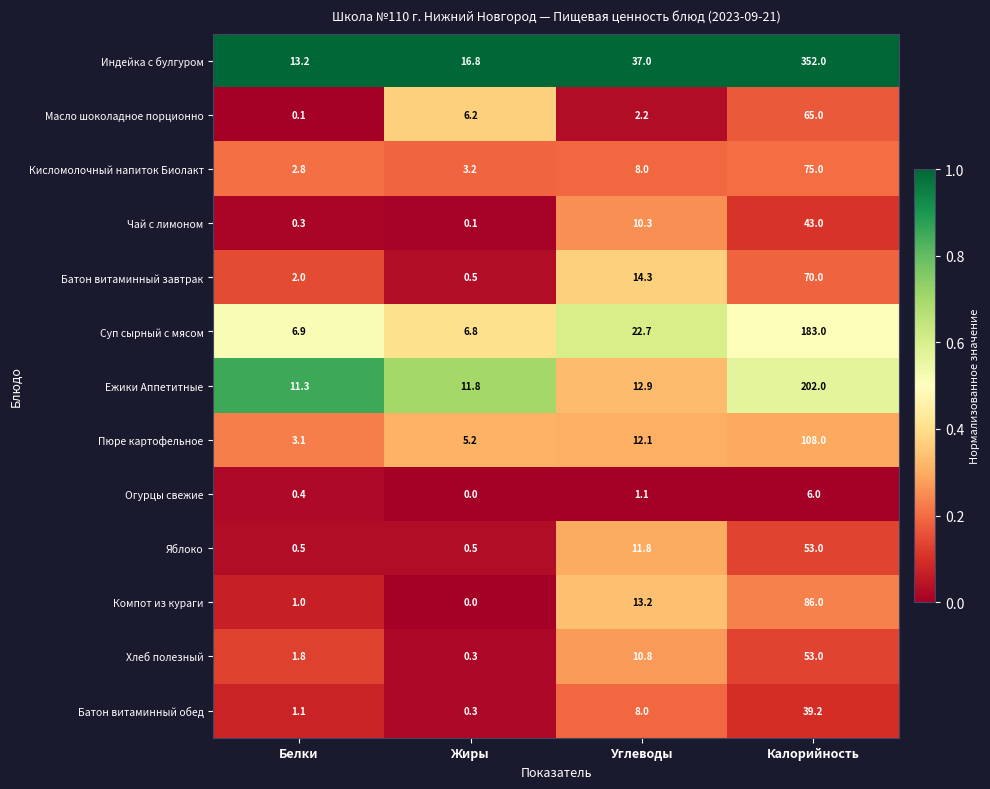

At which category does the chart reach its peak across all series?

Калорийность